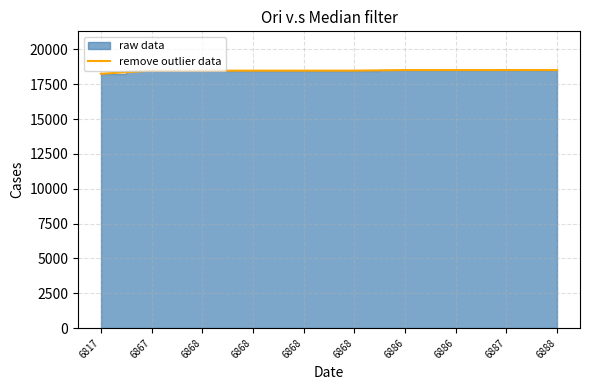

What is the greatest value displayed?

18524